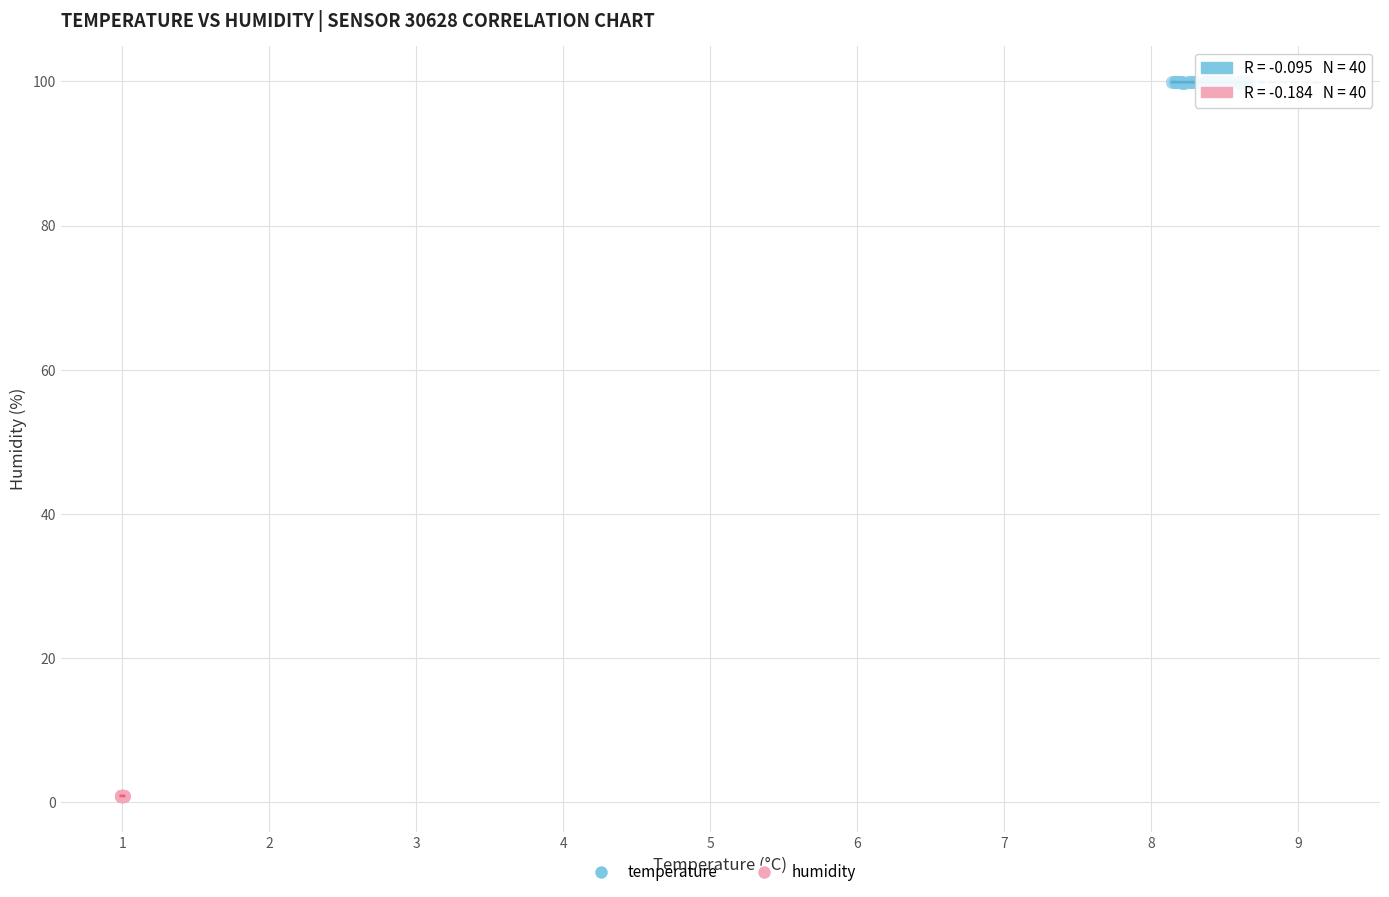

Which series reaches the maximum Y coordinate?

temperature